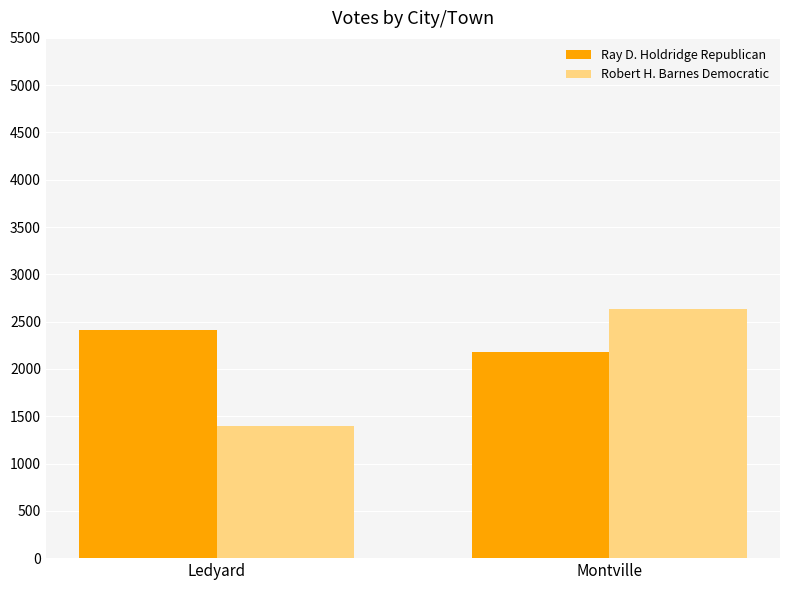

How many data points does each series have?

2